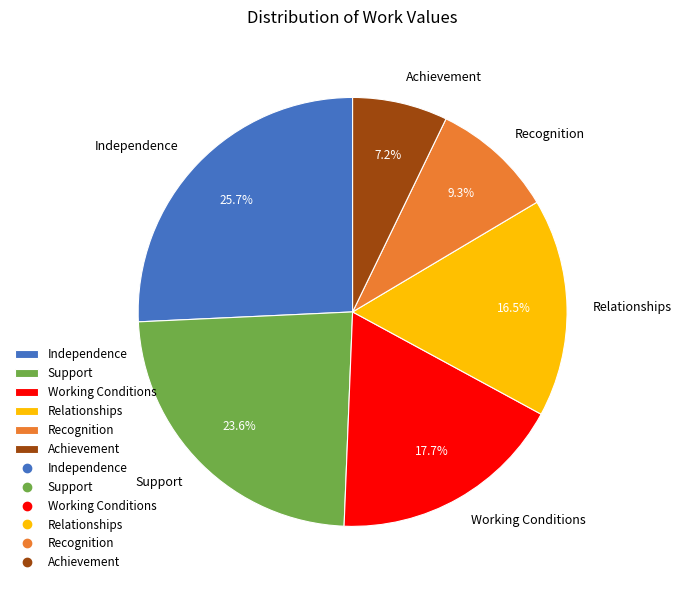

Do Working Conditions and Relationships together represent more than half of the pie?

No